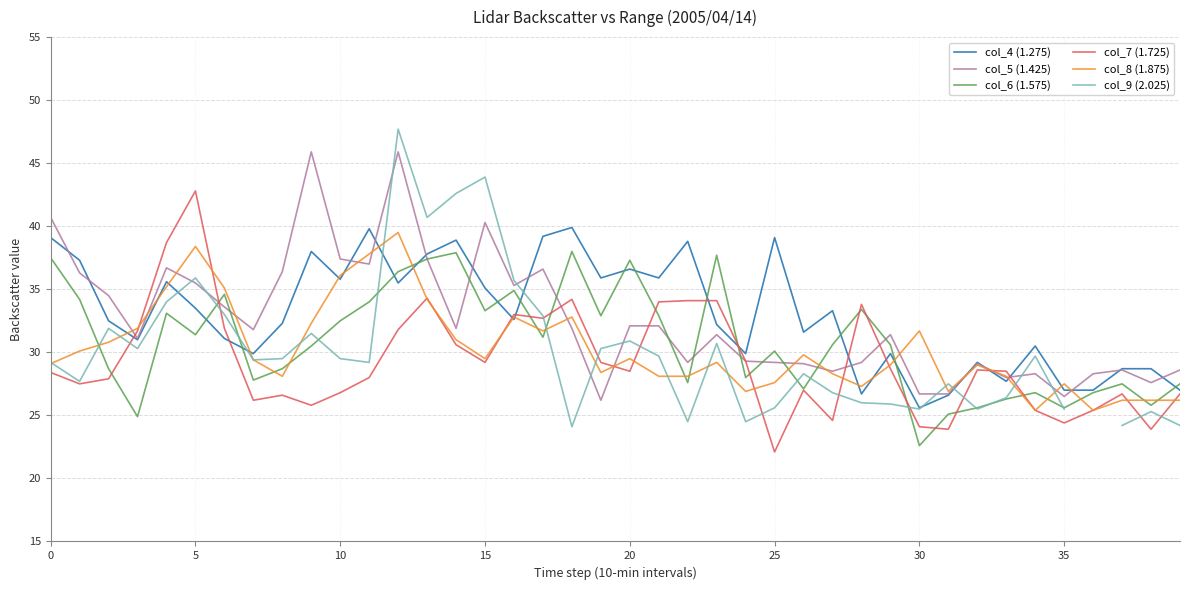

What is the maximum value for col_5 (1.425)?

45.9